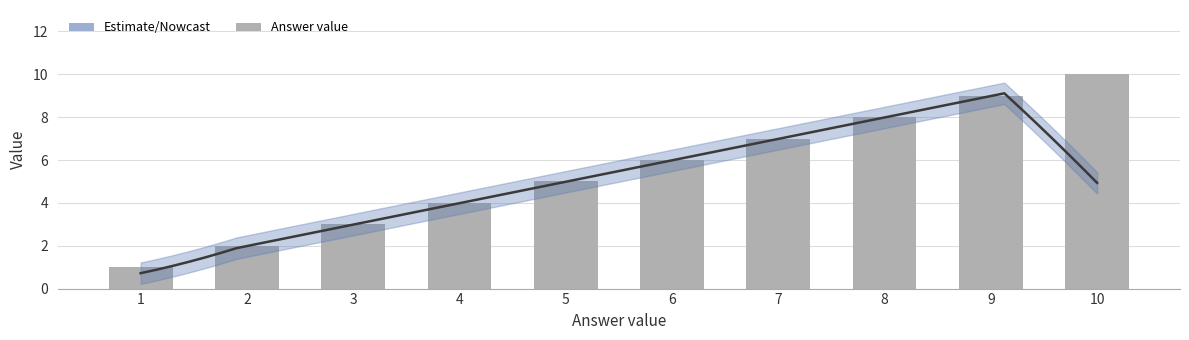

What is the difference between the second highest and second lowest values?

7